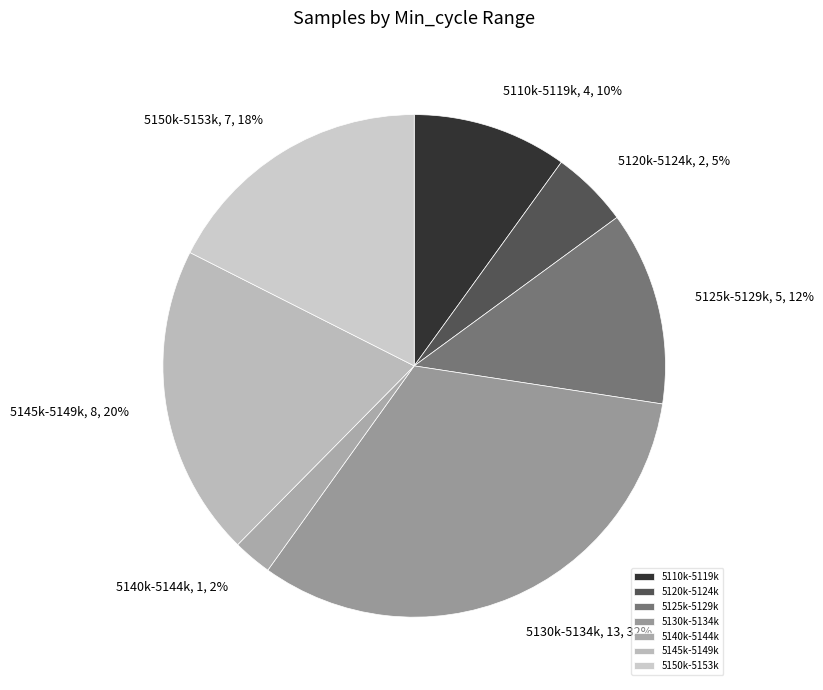

Do 5145k-5149k and 5120k-5124k together represent more than half of the pie?

No